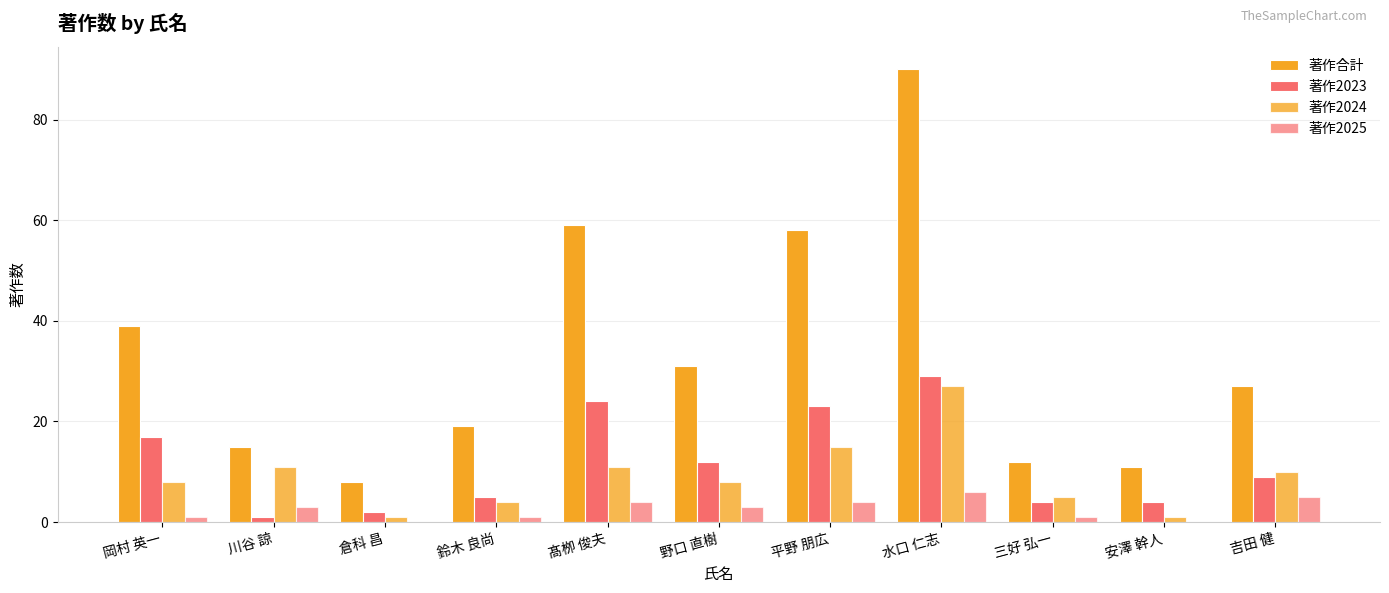

Count the number of data series in this chart.

4